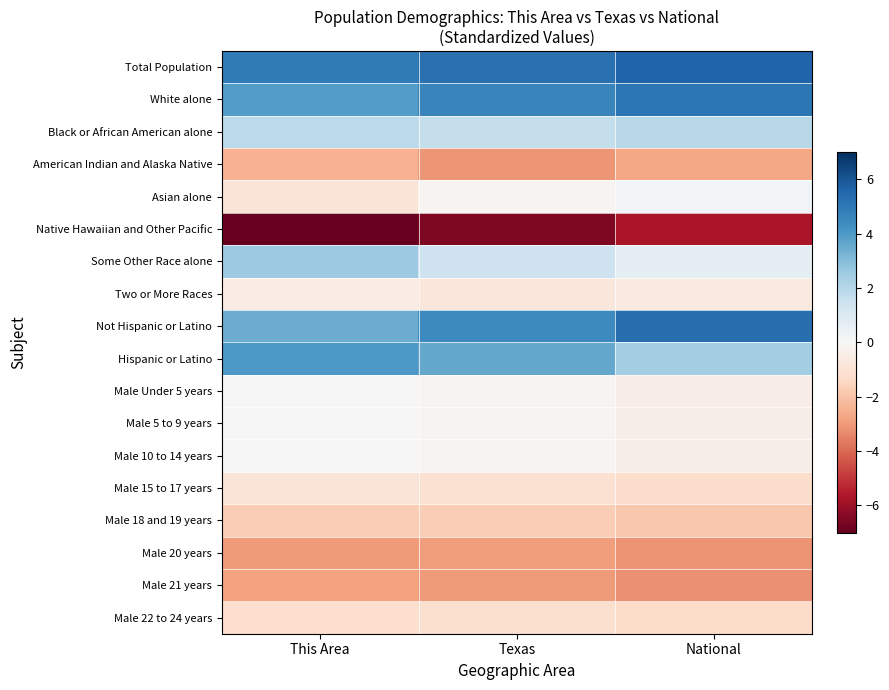

What is the spread (max minus min) of values at This Area?

12.3